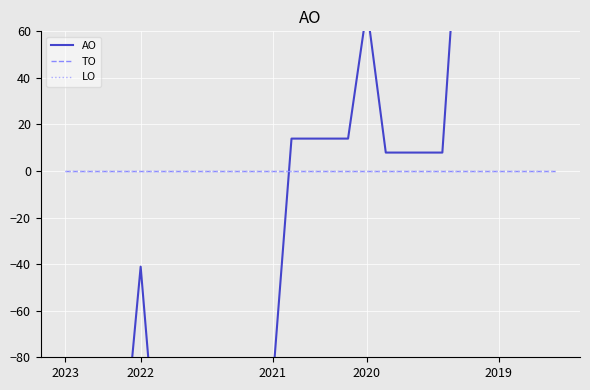

How many intersections are there between TO and AO?

1